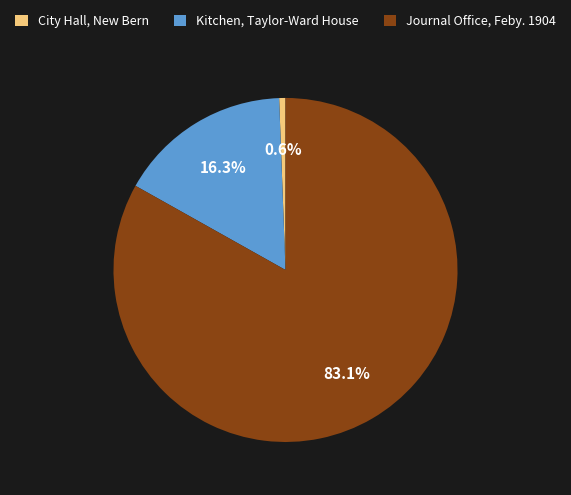

What is the majority slice?

Journal Office, Feby. 1904